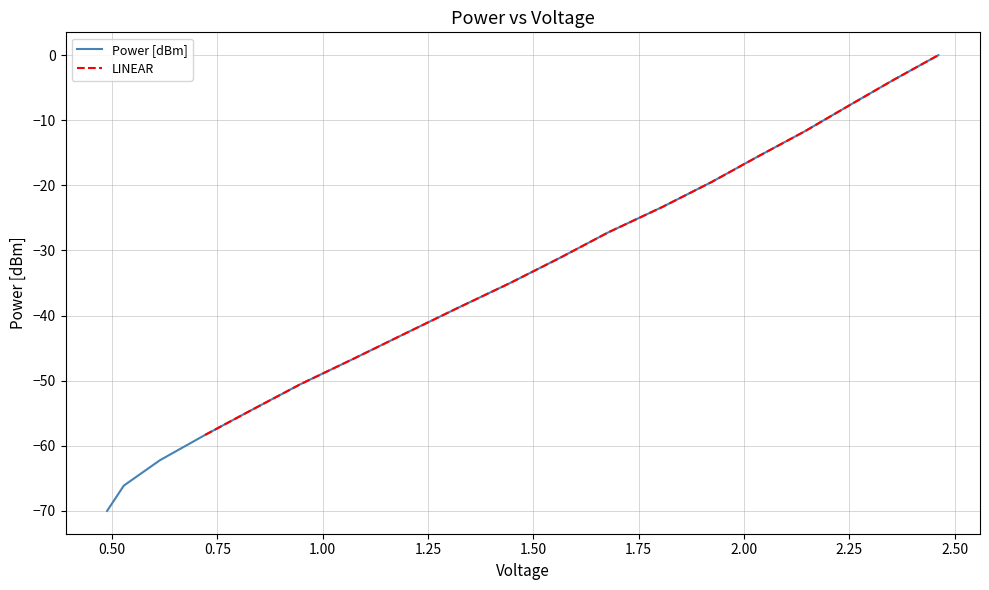

The value at 9 is -56.5. True or false?

False